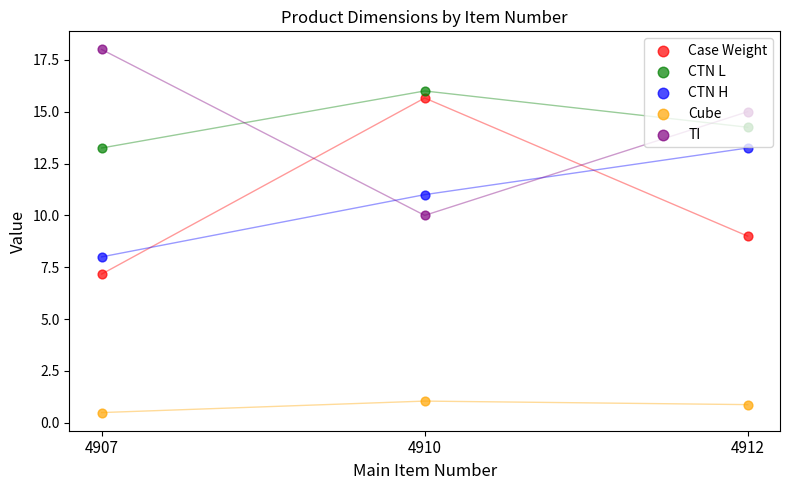

Which series contains the highest Y value?

TI